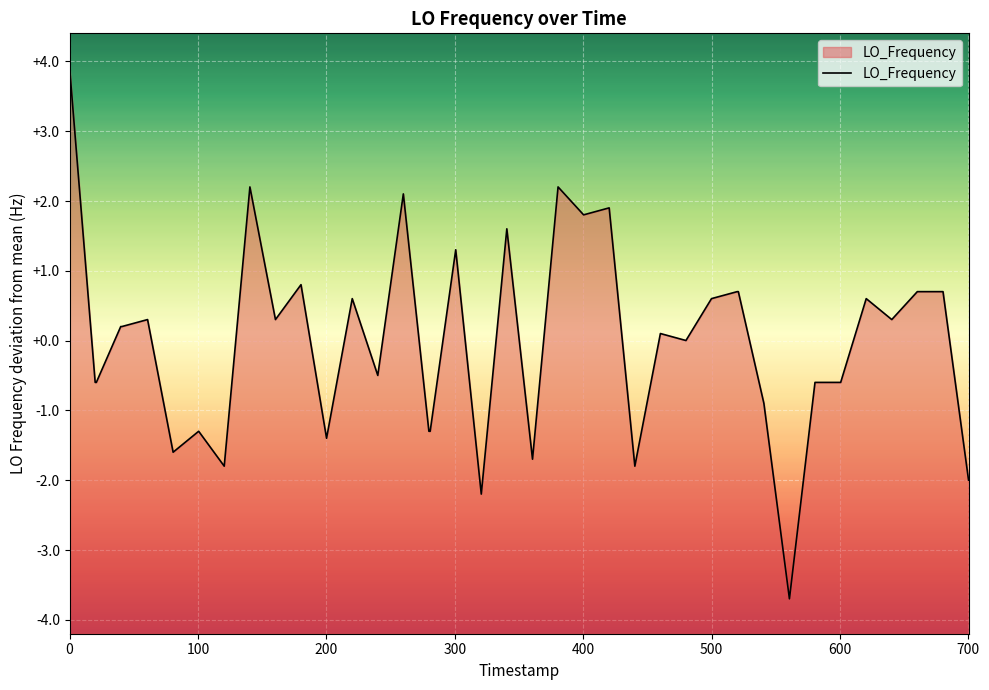

The chart shows a value of -0.6 at 700. True or false?

False